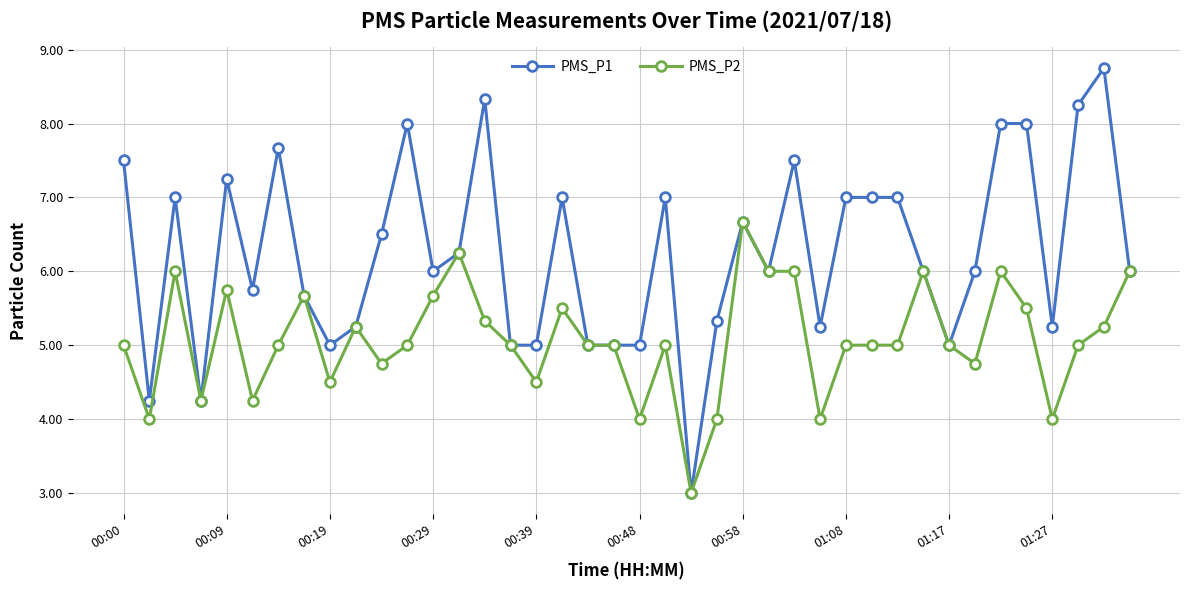

Rank the series by their maximum value, from lowest to highest.

PMS_P2, PMS_P1